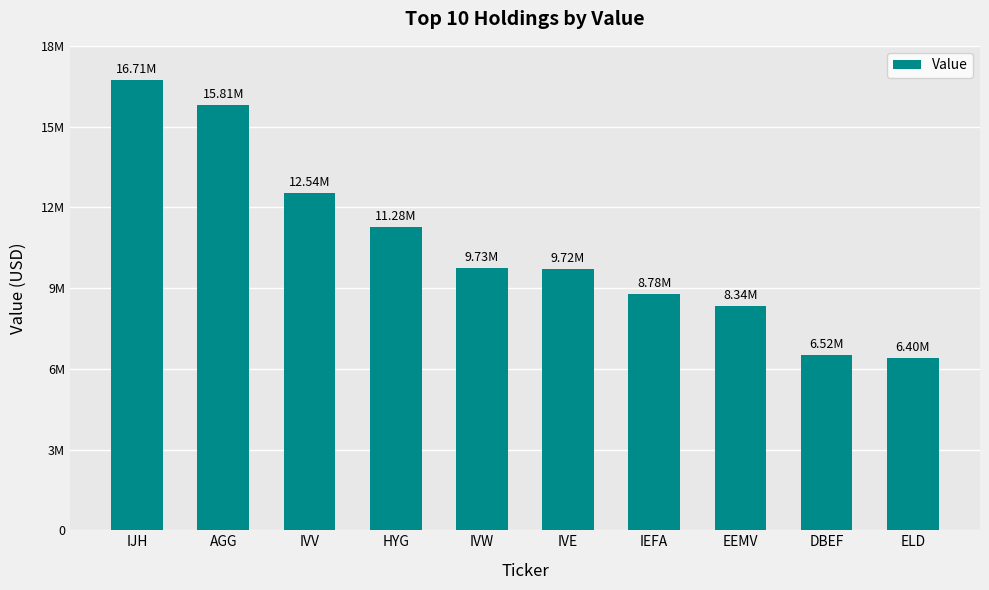

What is the difference between the maximum and minimum values?

10312000